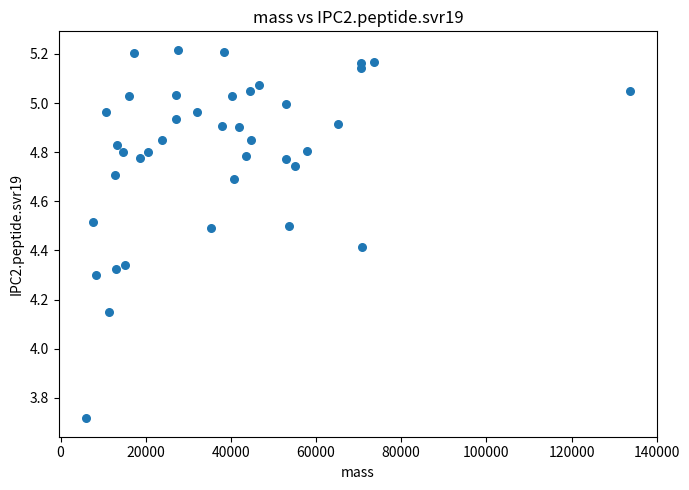

What is the range of X values (max minus min)?

127787.7